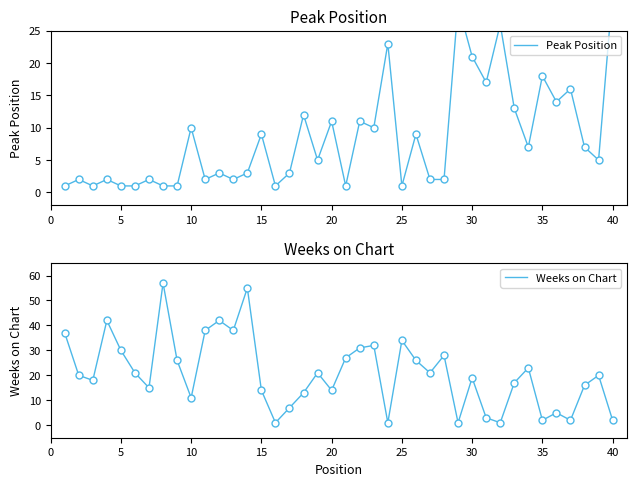

Reading left to right, what are all the values shown in this chart?

Peak Position: 1	2	1	2	1	1	2	1	1	10	2	3	2	3	9	1	3	12	5	11	1	11	10	23	1	9	2	2	29	21	17	26	13	7	18	14	16	7	5	31
Weeks on Chart: 37	20	18	42	30	21	15	57	26	11	38	42	38	55	14	1	7	13	21	14	27	31	32	1	34	26	21	28	1	19	3	1	17	23	2	5	2	16	20	2